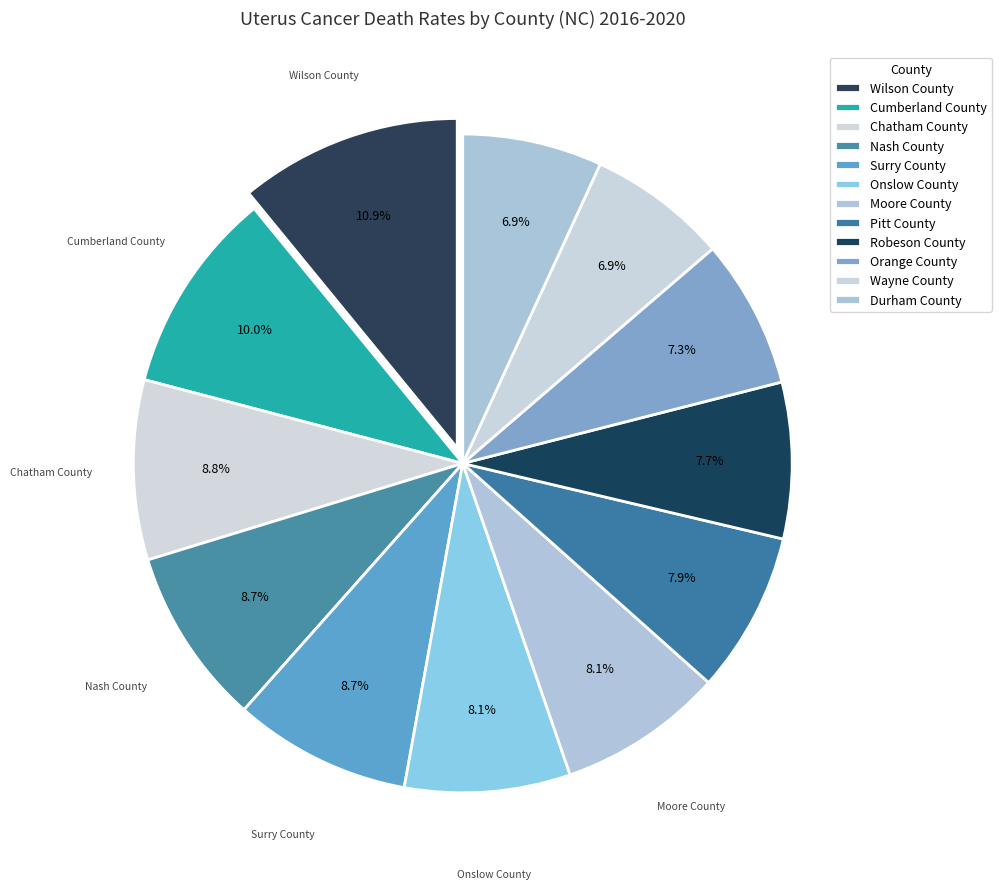

How many segments does this pie chart have?

12